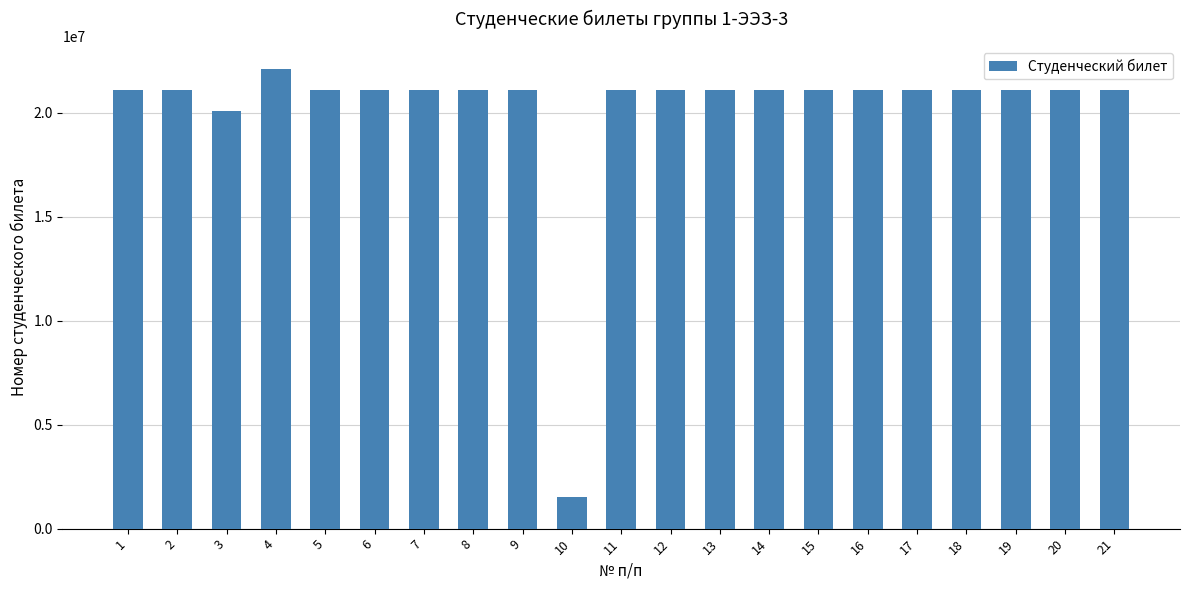

The value at 19 is 9938048. True or false?

False